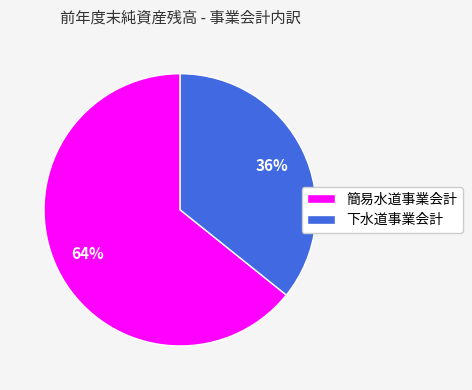

Which slice is the smallest?

下水道事業会計